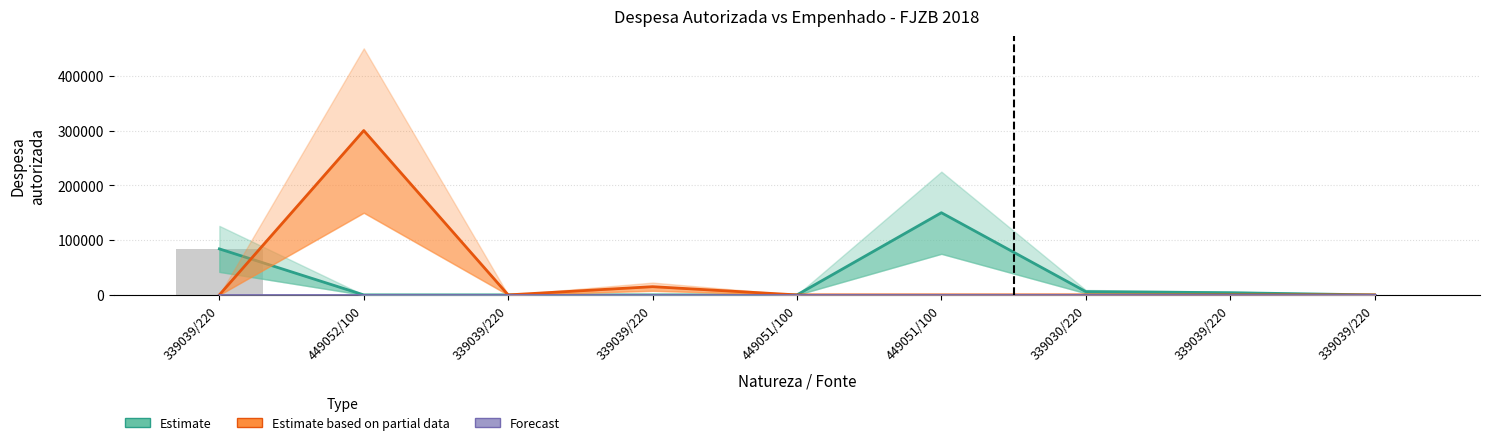

Which has a higher value, 339030/220 or 339039/220?

339039/220